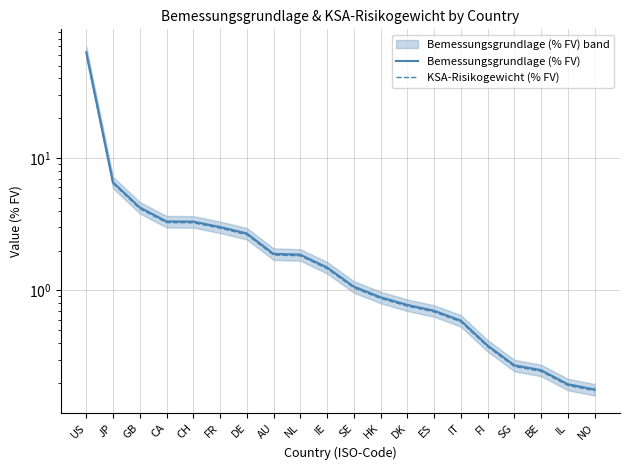

The KSA-Risikogewicht (% FV) series shows 3.2 at NL. True or false?

False